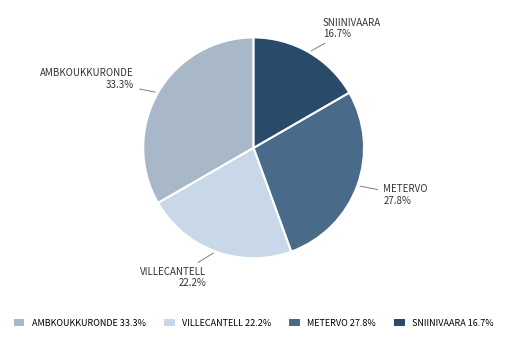

How many slices are in this pie chart?

4